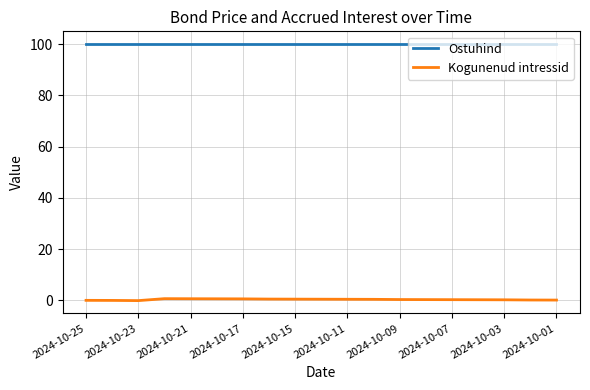

List the series in order of their peak value, highest first.

Ostuhind, Kogunenud intressid